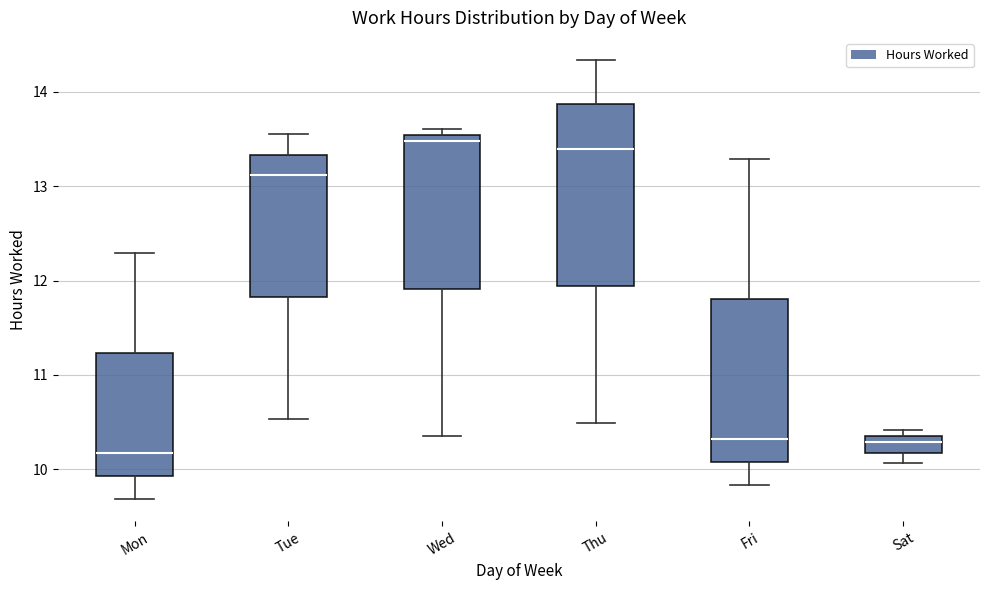

Which box is the tallest, from its lower edge to its upper edge?

Thu